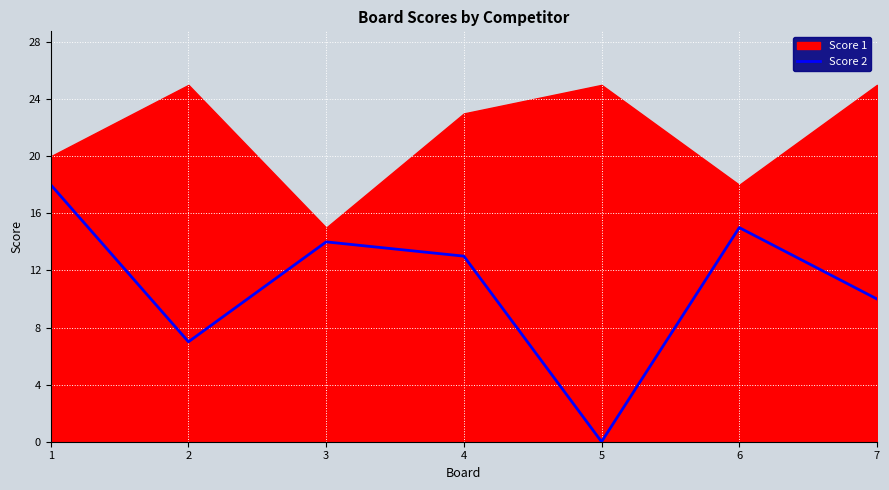

Is it true that Score 2 equals 7 at 2?

True